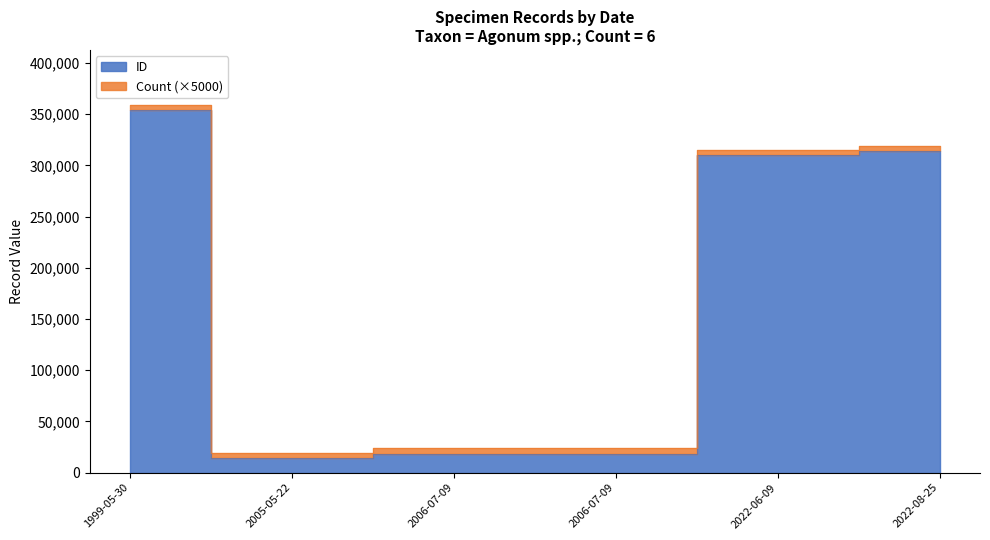

What is the value of the Count point at the 3rd from the left?

1